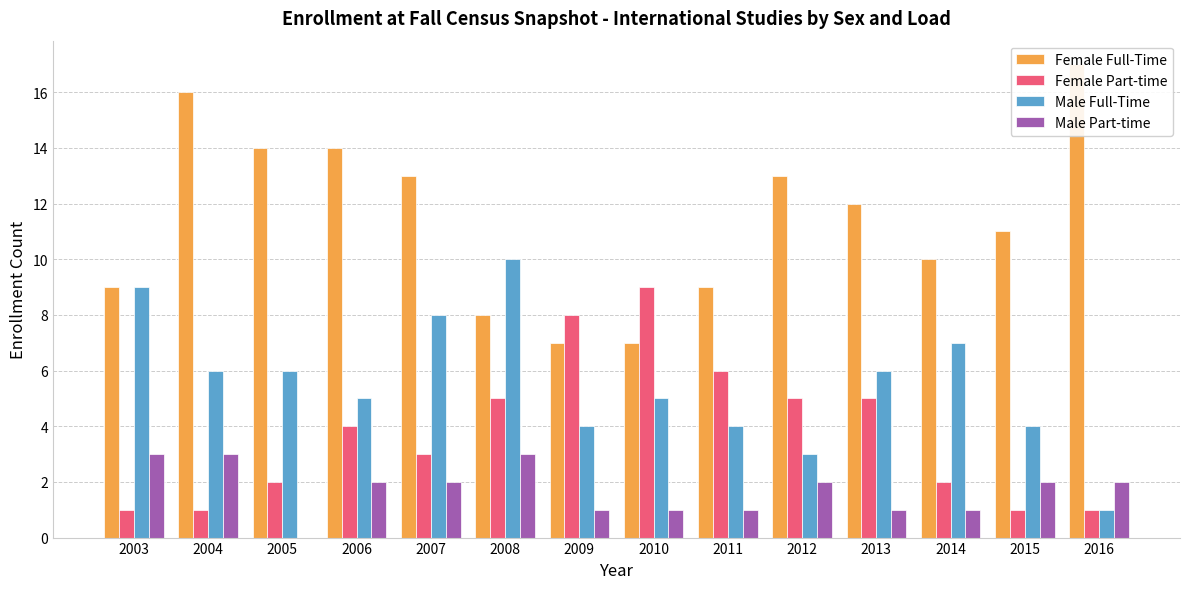

What is the difference between the highest and lowest values at 2011?

8